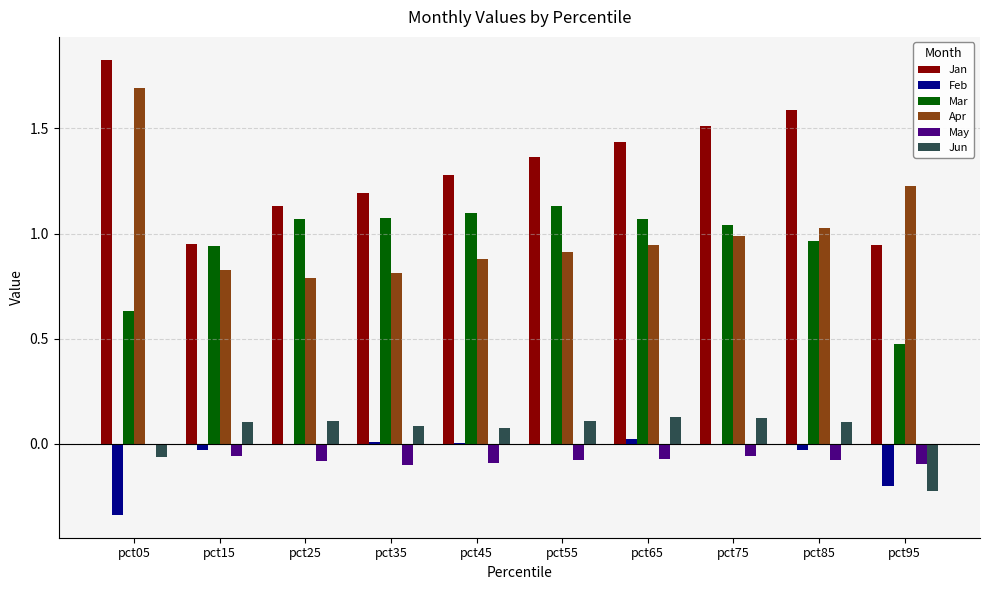

At which category does the chart reach its peak across all series?

pct05